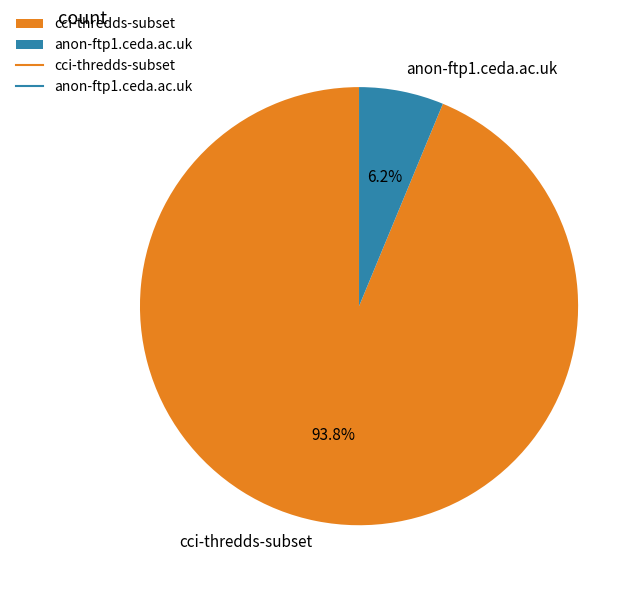

Which slice is the largest?

cci-thredds-subset